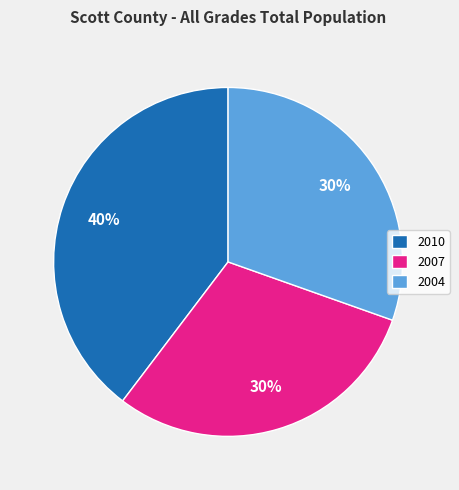

Is 2007 the majority of the pie?

No